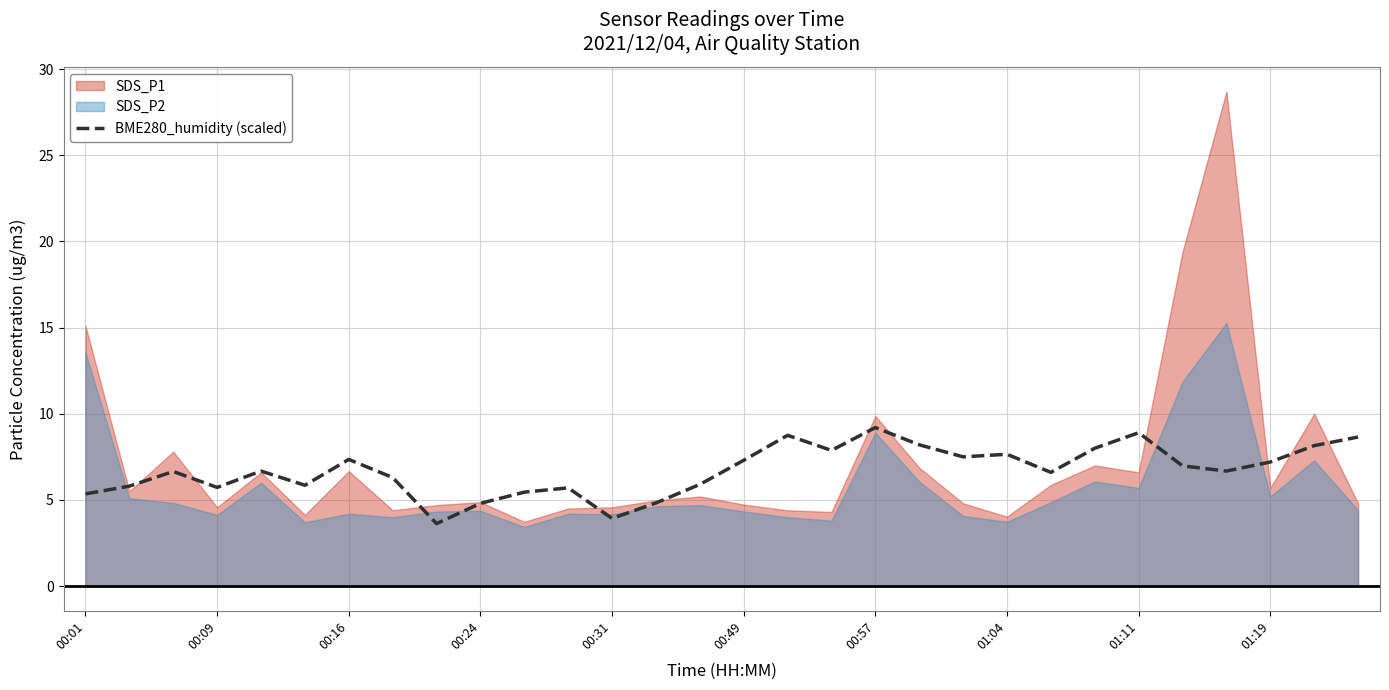

What is the average value?

6.7